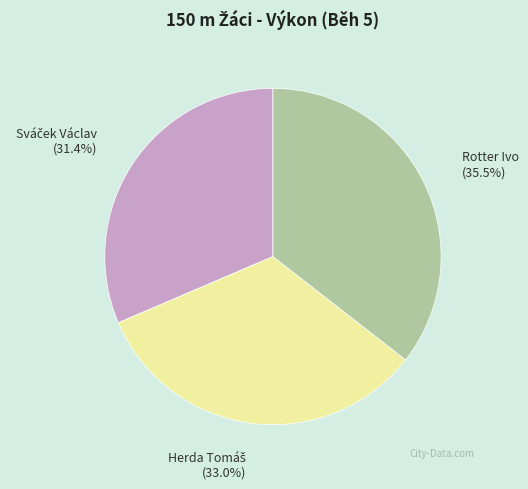

Is there any slice that represents more than half of the pie?

No